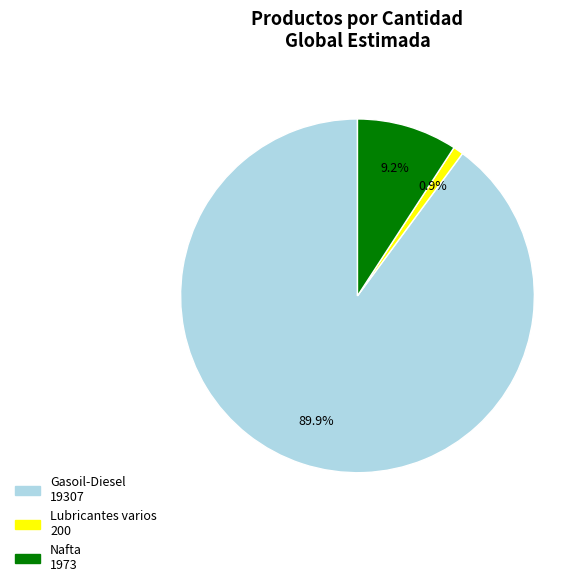

Count the number of slices in the pie.

3